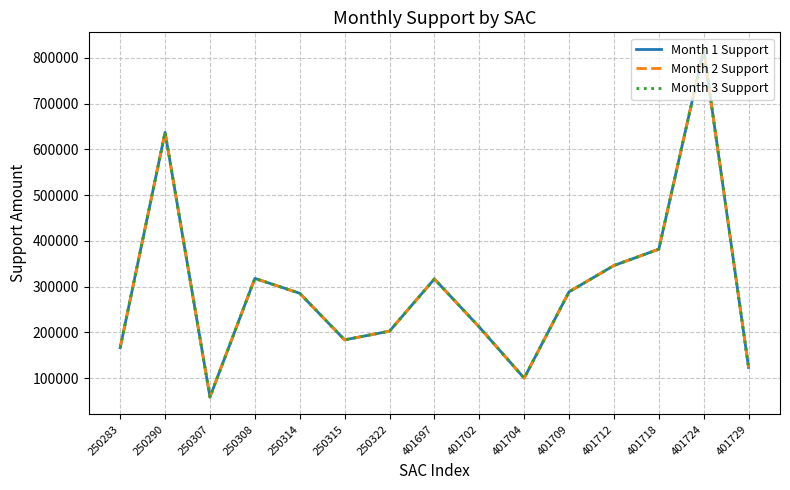

What value does the Month 3 Support series have at 401697?

316974.5